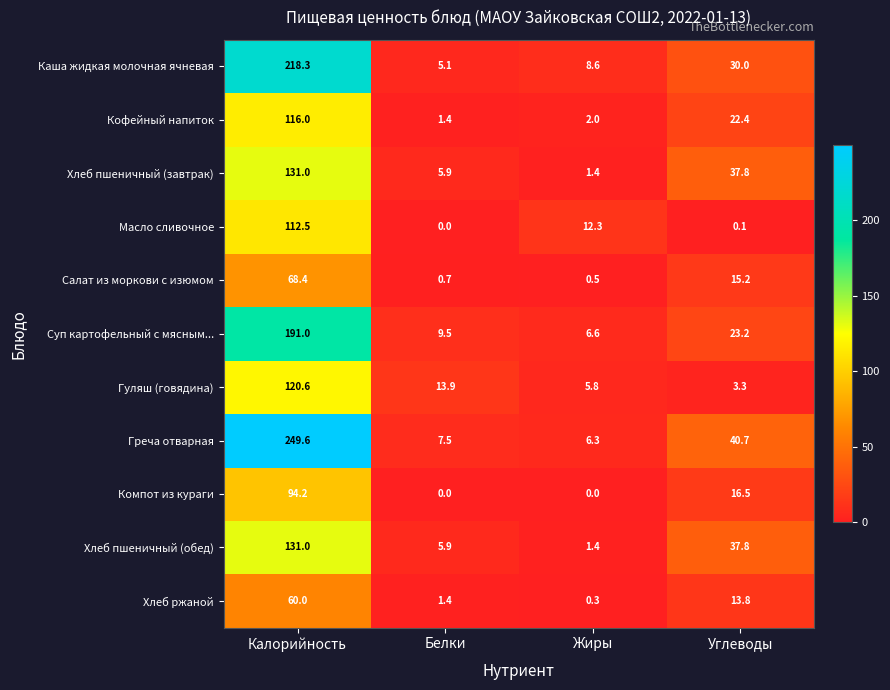

At which label does Кофейный напиток first exceed 22?

Калорийность